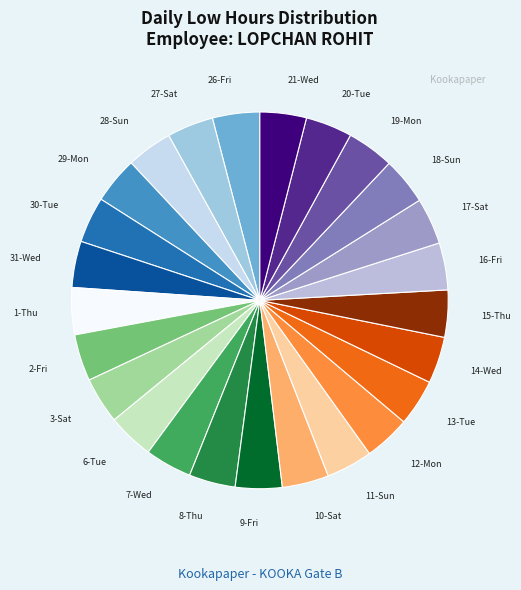

Combined, do 29-Mon and 13-Tue account for over 50%?

No